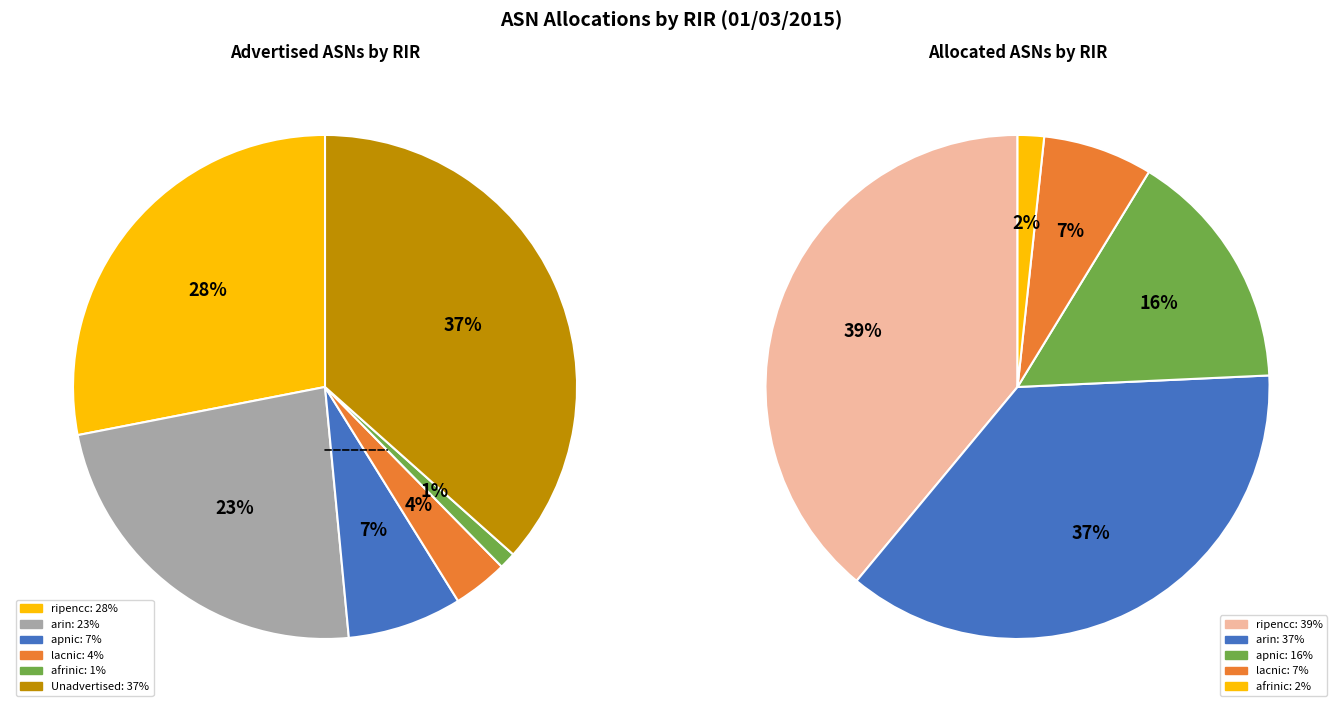

To the nearest percent, what portion does arin represent?

37%